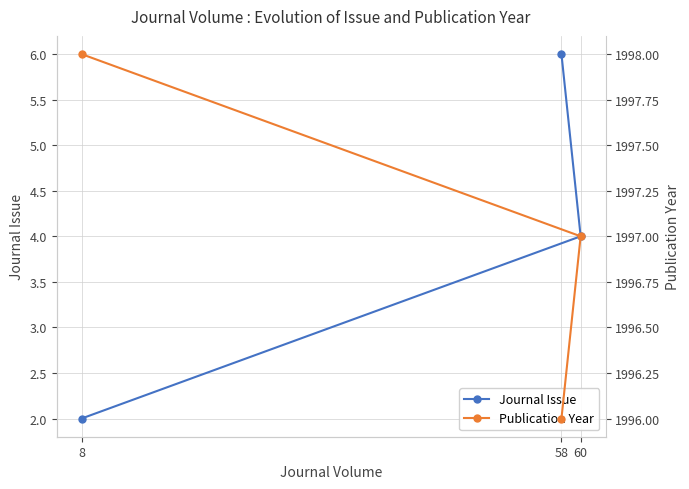

Where is Journal Issue nearest to the value 4?

60